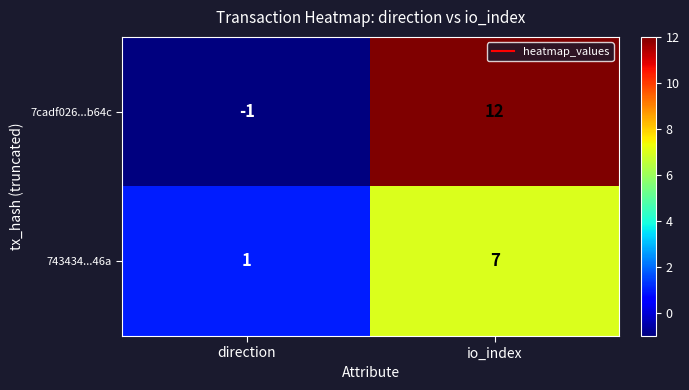

What is the highest value of the 743434...46a series?

7